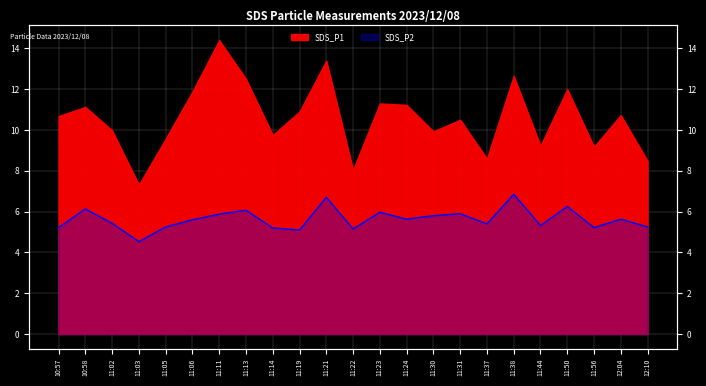

The value at 11:03 is 7.5. True or false?

False